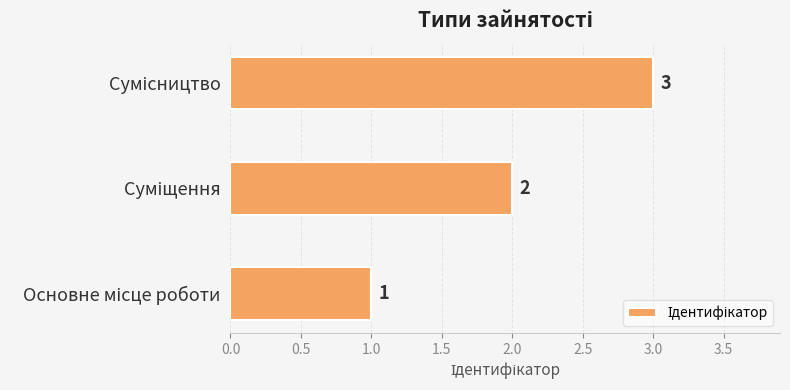

What is the greatest value displayed?

3